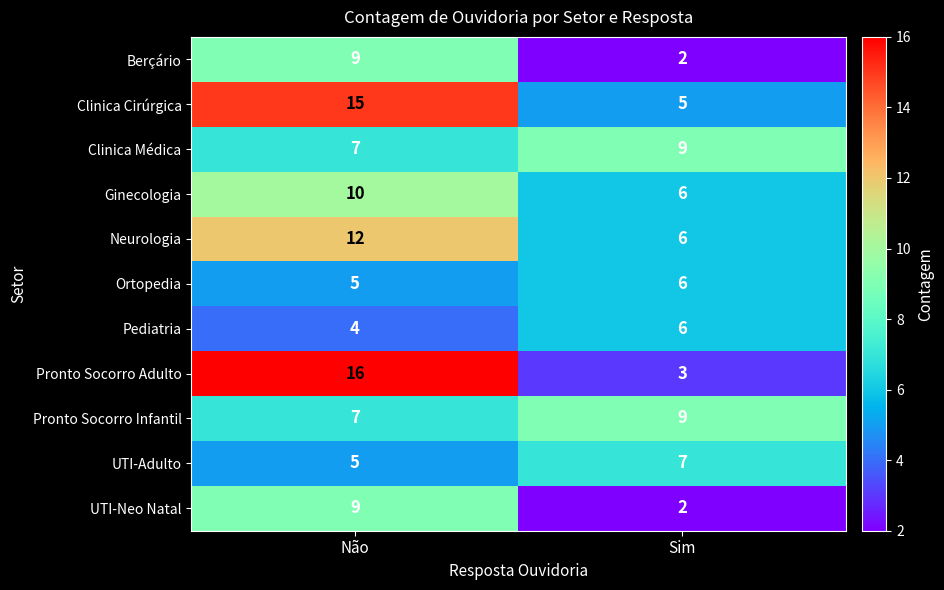

Reading right to left, transcribe all the data shown in this chart.

Berçário: Sim=2	Não=9
Clinica Cirúrgica: Sim=5	Não=15
Clinica Médica: Sim=9	Não=7
Ginecologia: Sim=6	Não=10
Neurologia: Sim=6	Não=12
Ortopedia: Sim=6	Não=5
Pediatria: Sim=6	Não=4
Pronto Socorro Adulto: Sim=3	Não=16
Pronto Socorro Infantil: Sim=9	Não=7
UTI-Adulto: Sim=7	Não=5
UTI-Neo Natal: Sim=2	Não=9